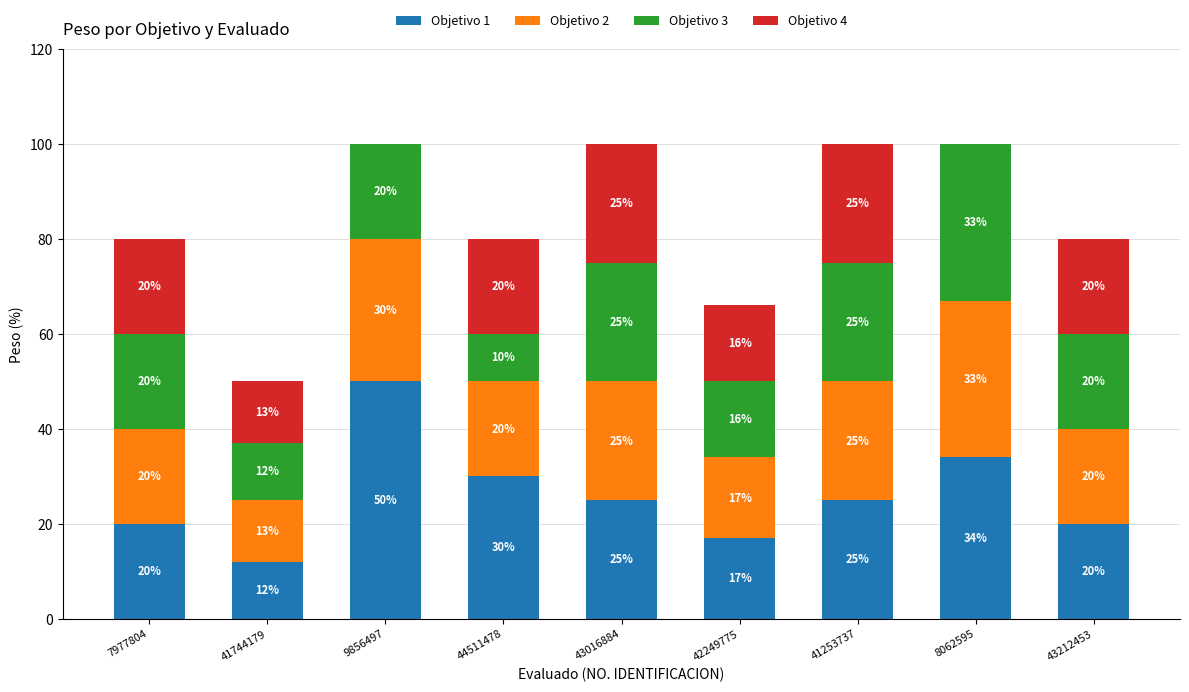

How many distinct data groups are displayed?

4